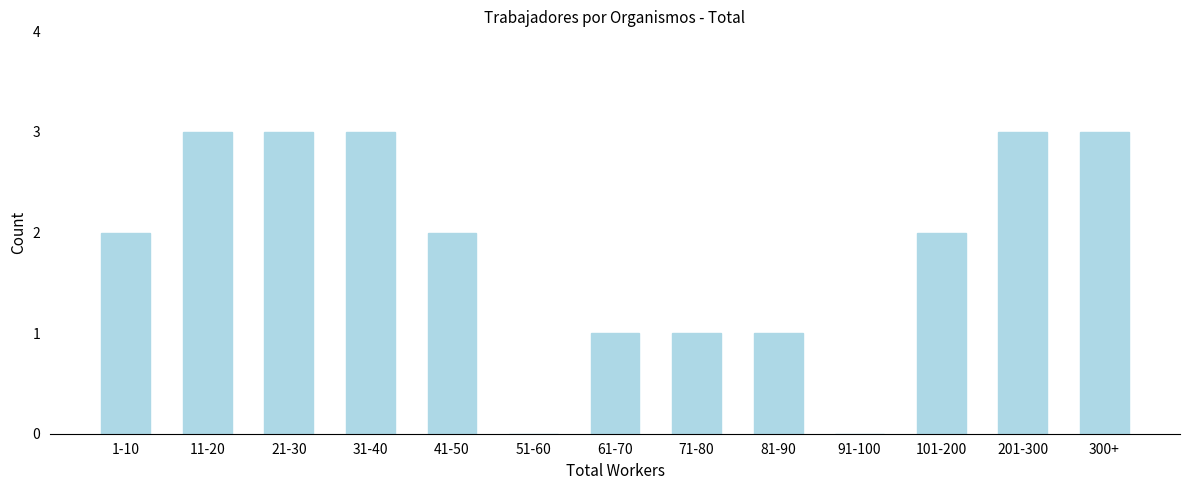

Reading left to right, what are all the values shown in this chart?

1-10=2	11-20=3	21-30=3	31-40=3	41-50=2	51-60=0	61-70=1	71-80=1	81-90=1	91-100=0	101-200=2	201-300=3	300+=3